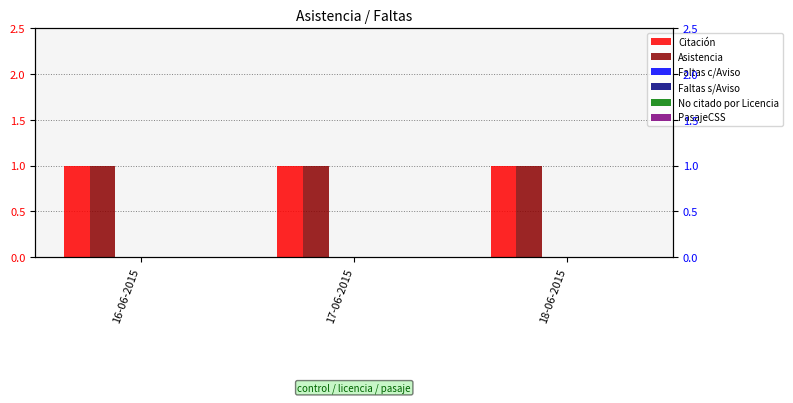

Reading left to right, extract all data points from this chart.

Citación: 16-06-2015=1	17-06-2015=1	18-06-2015=1
Asistencia: 16-06-2015=1	17-06-2015=1	18-06-2015=1
Faltas c/Aviso: 16-06-2015=0	17-06-2015=0	18-06-2015=0
Faltas s/Aviso: 16-06-2015=0	17-06-2015=0	18-06-2015=0
No citado por Licencia: 16-06-2015=0	17-06-2015=0	18-06-2015=0
PasajeCSS: 16-06-2015=0	17-06-2015=0	18-06-2015=0